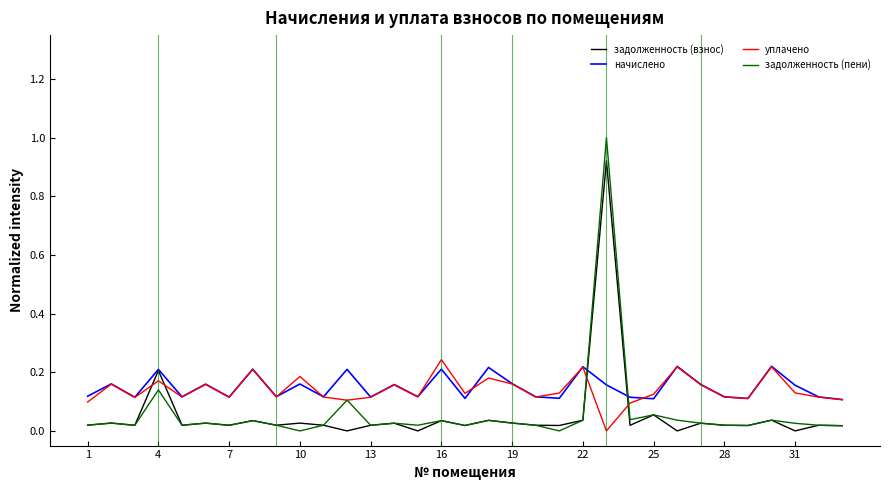

List the series in order of their peak value, lowest first.

начислено, уплачено, задолженность (взнос), задолженность (пени)